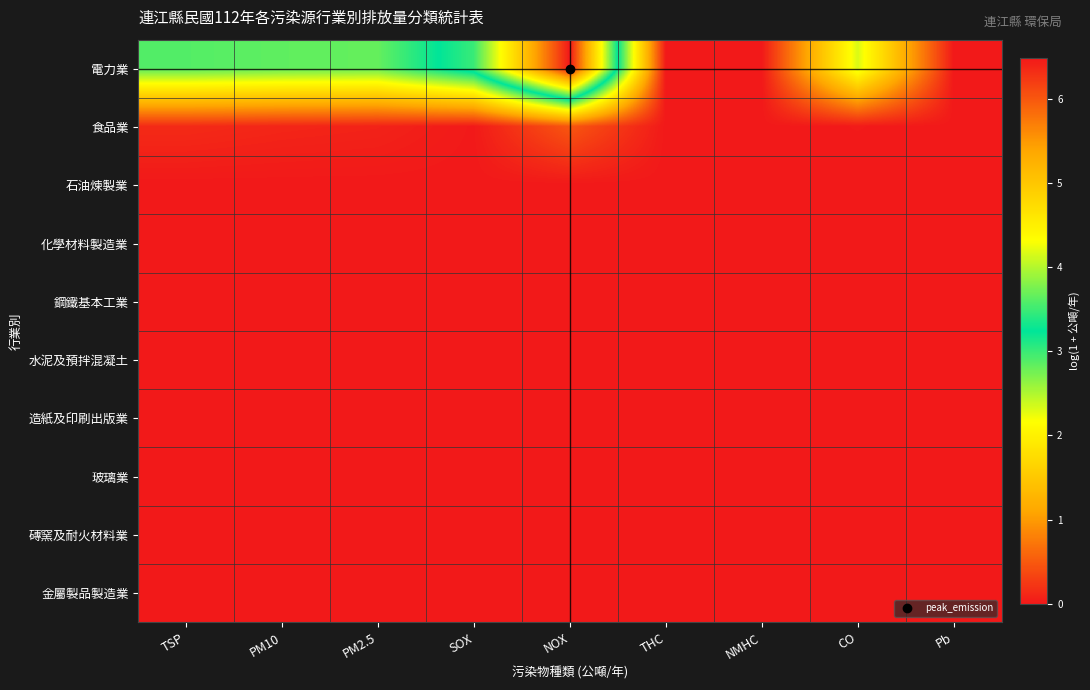

Reading left to right, transcribe all the data shown in this chart.

電力業: TSP=2.9	PM10=2.8	PM2.5=2.8	SOX=3.5	NOX=6.5	THC=0.0	NMHC=0.0	CO=2.3	Pb=0.0
食品業: TSP=0.1	PM10=0.1	PM2.5=0.1	SOX=0.0	NOX=0.5	THC=0.0	NMHC=0.0	CO=0.0	Pb=0.0
石油煉製業: TSP=0.0	PM10=0.0	PM2.5=0.0	SOX=0.0	NOX=0.0	THC=0.0	NMHC=0.0	CO=0.0	Pb=0.0
化學材料製造業: TSP=0.0	PM10=0.0	PM2.5=0.0	SOX=0.0	NOX=0.0	THC=0.0	NMHC=0.0	CO=0.0	Pb=0.0
鋼鐵基本工業: TSP=0.0	PM10=0.0	PM2.5=0.0	SOX=0.0	NOX=0.0	THC=0.0	NMHC=0.0	CO=0.0	Pb=0.0
水泥及預拌混凝土: TSP=0.0	PM10=0.0	PM2.5=0.0	SOX=0.0	NOX=0.0	THC=0.0	NMHC=0.0	CO=0.0	Pb=0.0
造紙及印刷出版業: TSP=0.0	PM10=0.0	PM2.5=0.0	SOX=0.0	NOX=0.0	THC=0.0	NMHC=0.0	CO=0.0	Pb=0.0
玻璃業: TSP=0.0	PM10=0.0	PM2.5=0.0	SOX=0.0	NOX=0.0	THC=0.0	NMHC=0.0	CO=0.0	Pb=0.0
磚窯及耐火材料業: TSP=0.0	PM10=0.0	PM2.5=0.0	SOX=0.0	NOX=0.0	THC=0.0	NMHC=0.0	CO=0.0	Pb=0.0
金屬製品製造業: TSP=0.0	PM10=0.0	PM2.5=0.0	SOX=0.0	NOX=0.0	THC=0.0	NMHC=0.0	CO=0.0	Pb=0.0